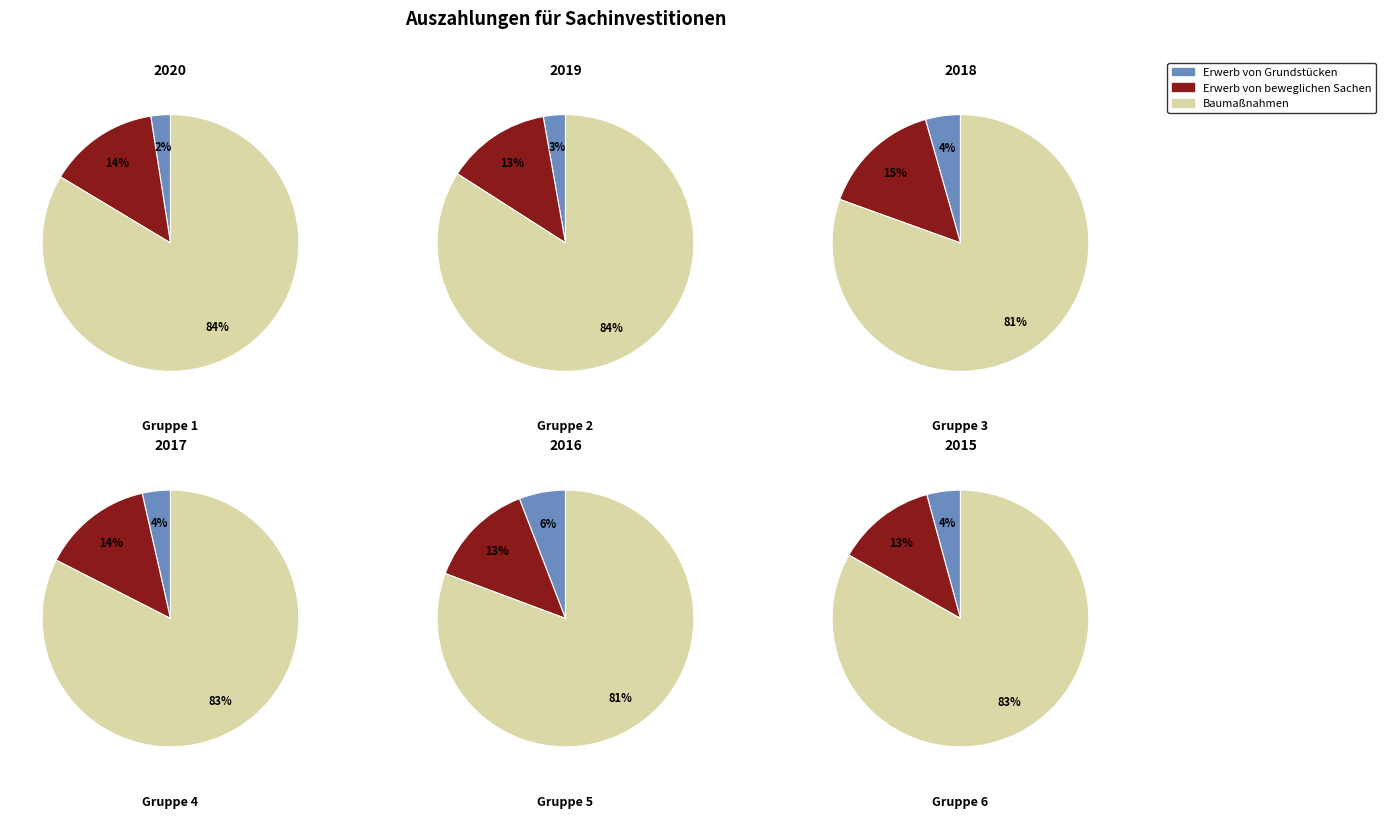

What percentage do 17 and 26 together represent?

9.1%